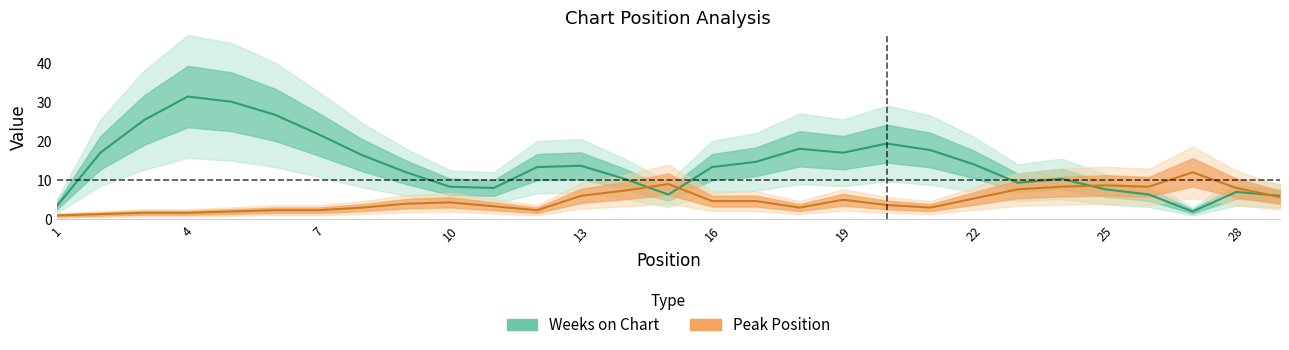

At which category does the chart reach its minimum across all series?

1